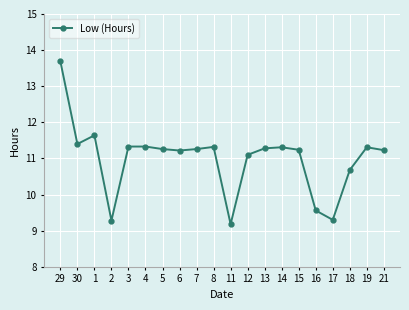

What is the label of the 10th point from the right?

11